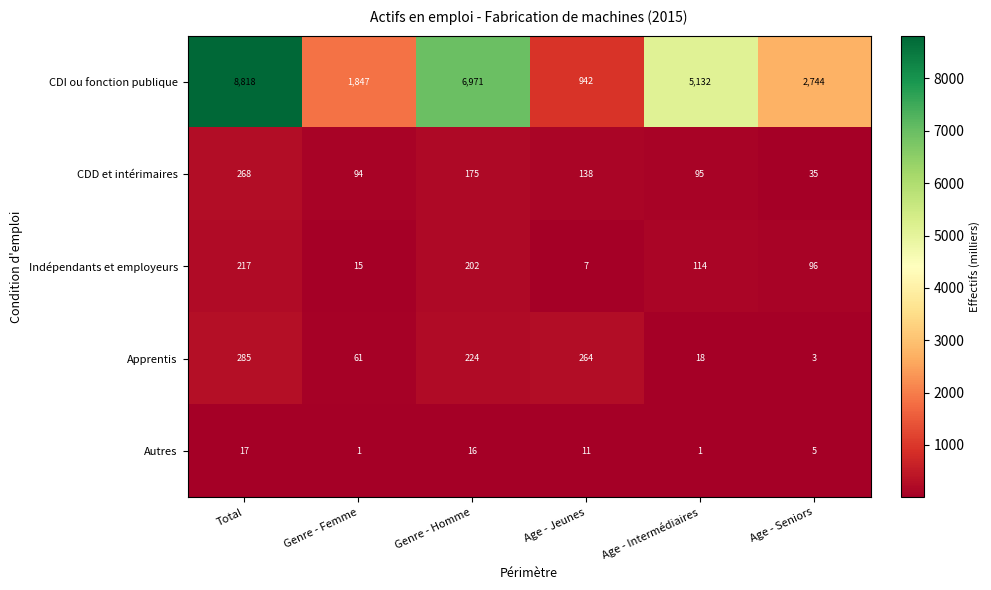

Reading right to left, what are all the values shown in this chart?

CDI ou fonction publique: Age - Seniors=2744	Age - Intermédiaires=5132	Age - Jeunes=942	Genre - Homme=6971	Genre - Femme=1847	Total=8818
CDD et intérimaires: Age - Seniors=35	Age - Intermédiaires=95	Age - Jeunes=138	Genre - Homme=175	Genre - Femme=94	Total=268
Indépendants et employeurs: Age - Seniors=96	Age - Intermédiaires=114	Age - Jeunes=7	Genre - Homme=202	Genre - Femme=15	Total=217
Apprentis: Age - Seniors=3	Age - Intermédiaires=18	Age - Jeunes=264	Genre - Homme=224	Genre - Femme=61	Total=285
Autres: Age - Seniors=5	Age - Intermédiaires=1	Age - Jeunes=11	Genre - Homme=16	Genre - Femme=1	Total=17